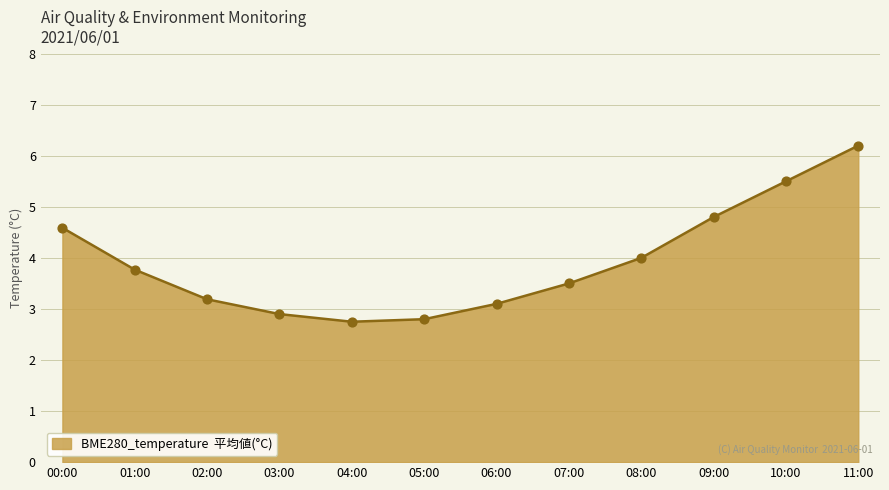

Between 07:00 and 02:00, which is larger?

07:00